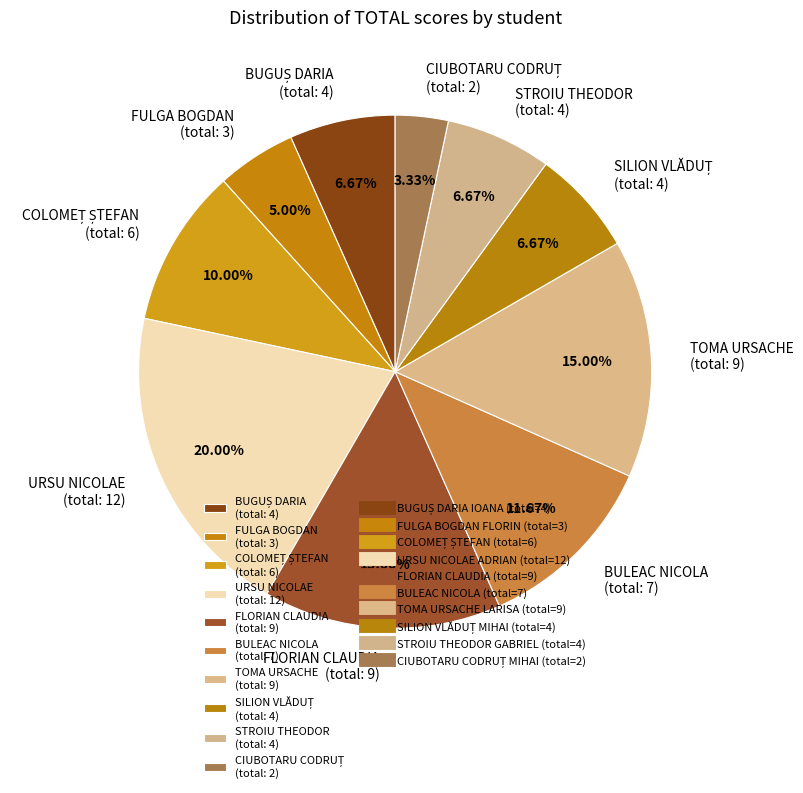

What is the ratio of the value at FLORIAN CLAUDIA (total: 9) to the value at FULGA BOGDAN (total: 3)?

3.0